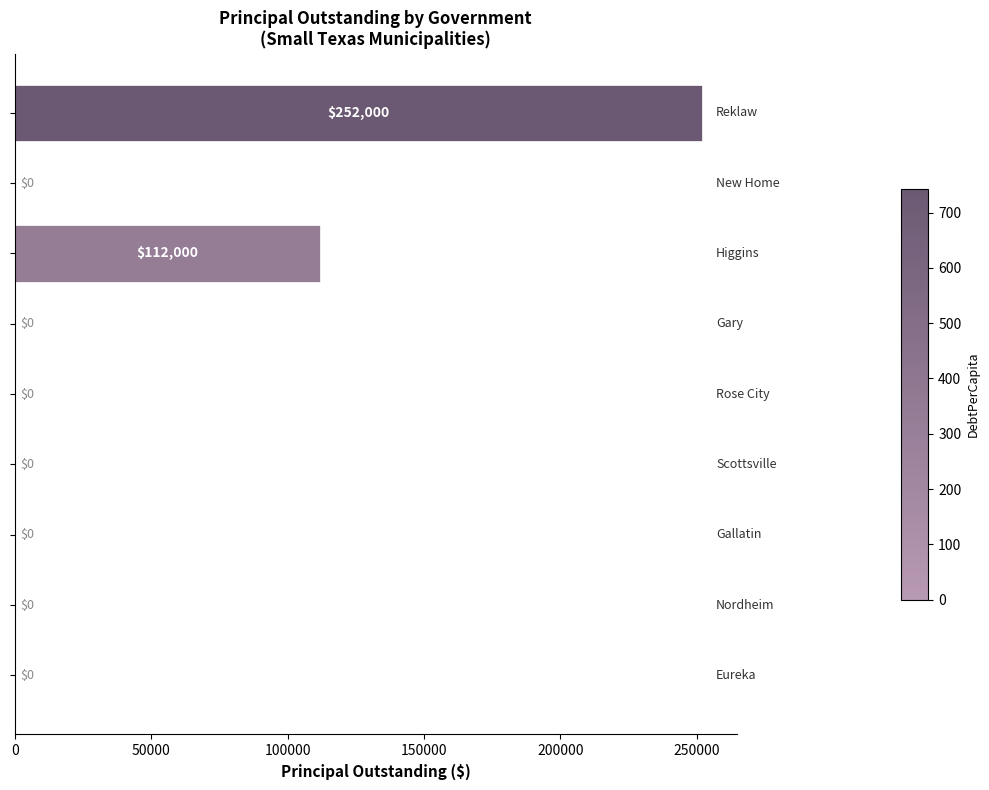

What is the maximum value shown in the chart?

252000